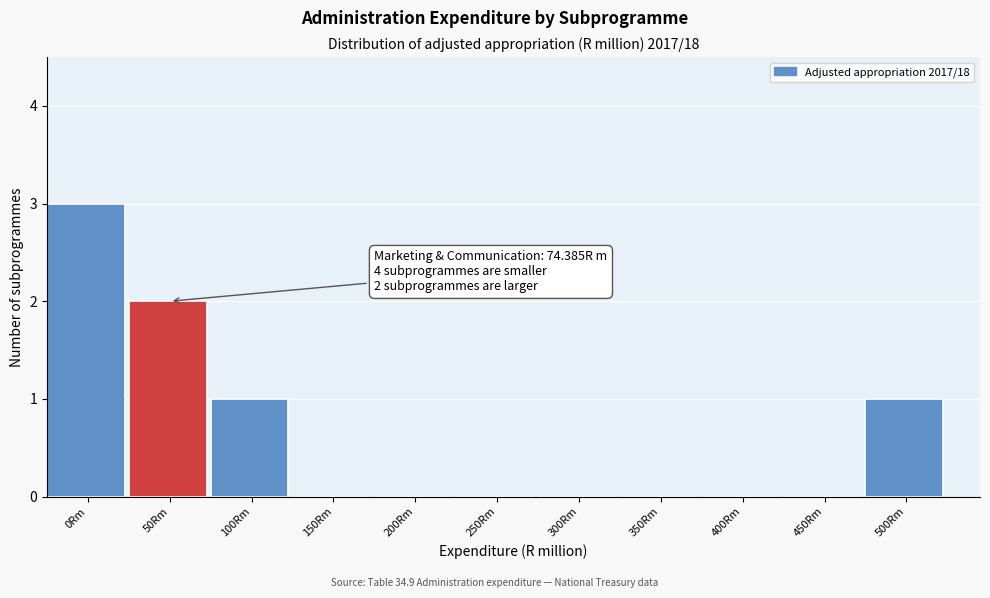

Reading right to left, transcribe all the data shown in this chart.

500Rm=1	450Rm=0	400Rm=0	350Rm=0	300Rm=0	250Rm=0	200Rm=0	150Rm=0	100Rm=1	50Rm=2	0Rm=3